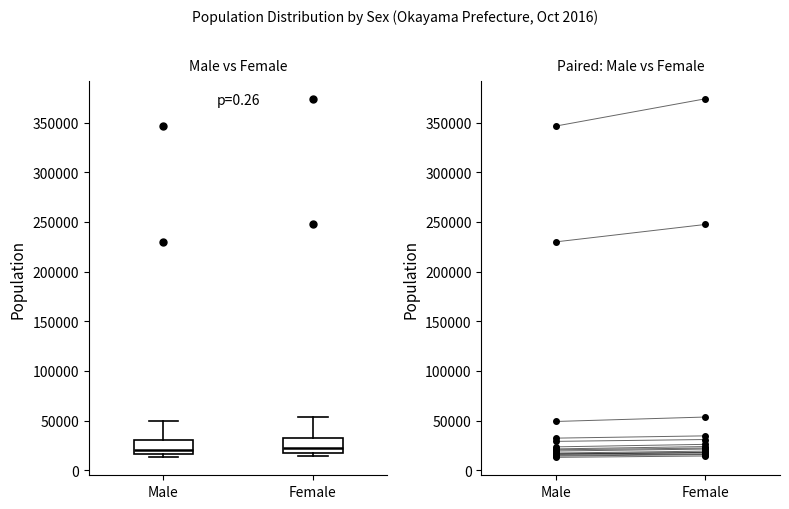

Reading left to right, transcribe this box plot: for each box, give where its median line is, the range the box spans, and where its two whiskers end, as read against the y-axis. The values are not printed on the chart, so give them approximately, as read against the axis.

Male: median 20000, box 15000 to 30000, whiskers 15000 (just below the box's lower edge) to 50000
Female: median 20000 (just above the box's lower edge), box 20000 to 35000, whiskers 15000 to 55000